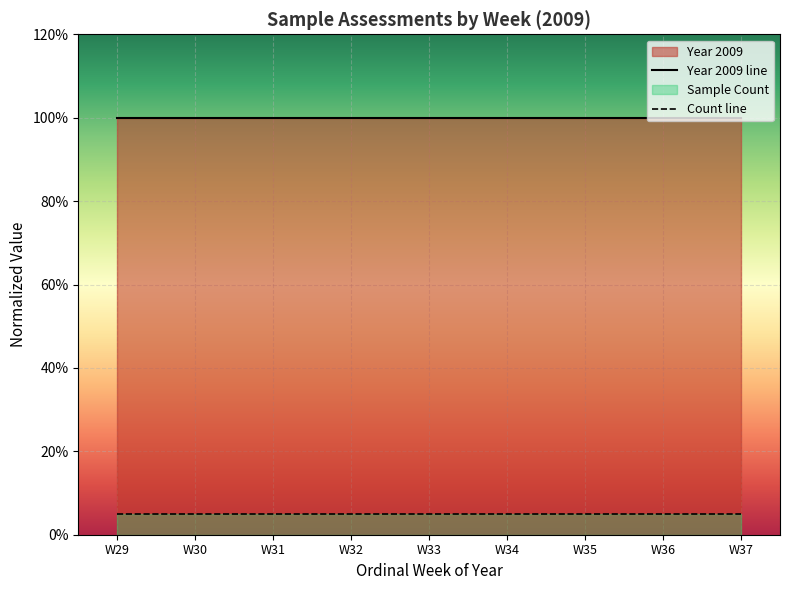

Reading right to left, list all the values displayed in this chart.

Year 2009 line: W37=1.0	W36=1.0	W35=1.0	W34=1.0	W33=1.0	W32=1.0	W31=1.0	W30=1.0	W29=1.0
Count line: W37=0.1	W36=0.1	W35=0.1	W34=0.1	W33=0.1	W32=0.1	W31=0.1	W30=0.1	W29=0.1